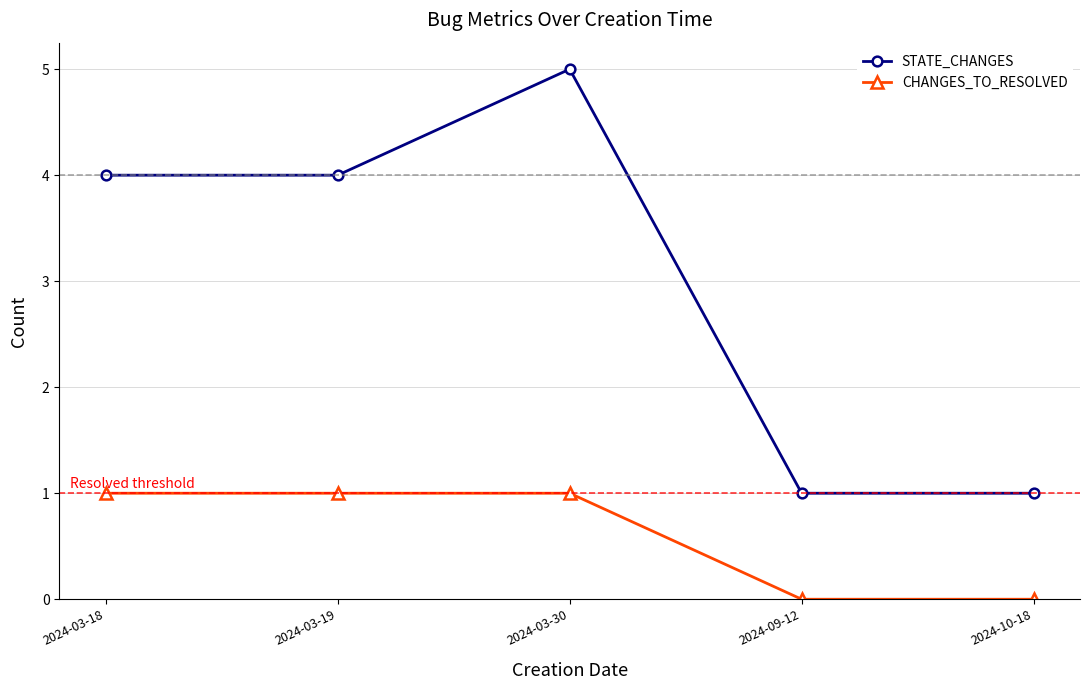

How many data points in STATE_CHANGES are less than 4?

2